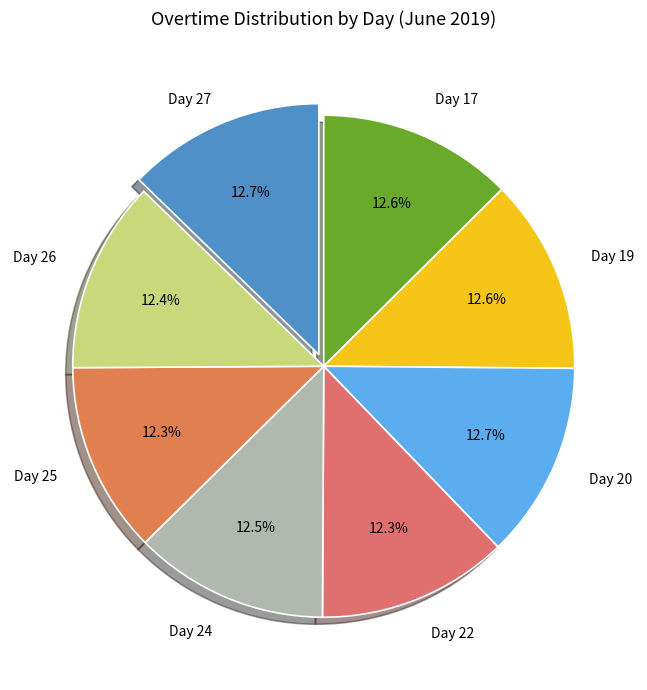

Is Day 25 the majority of the pie?

No